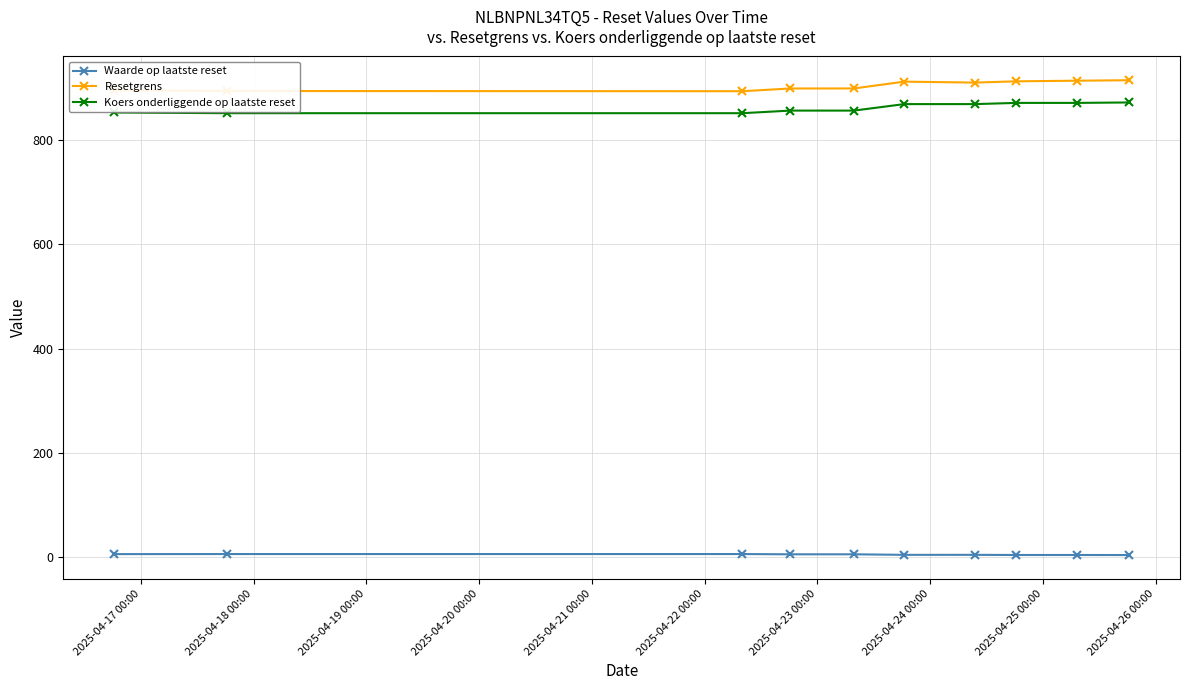

Which series has the largest total across all categories?

Resetgrens